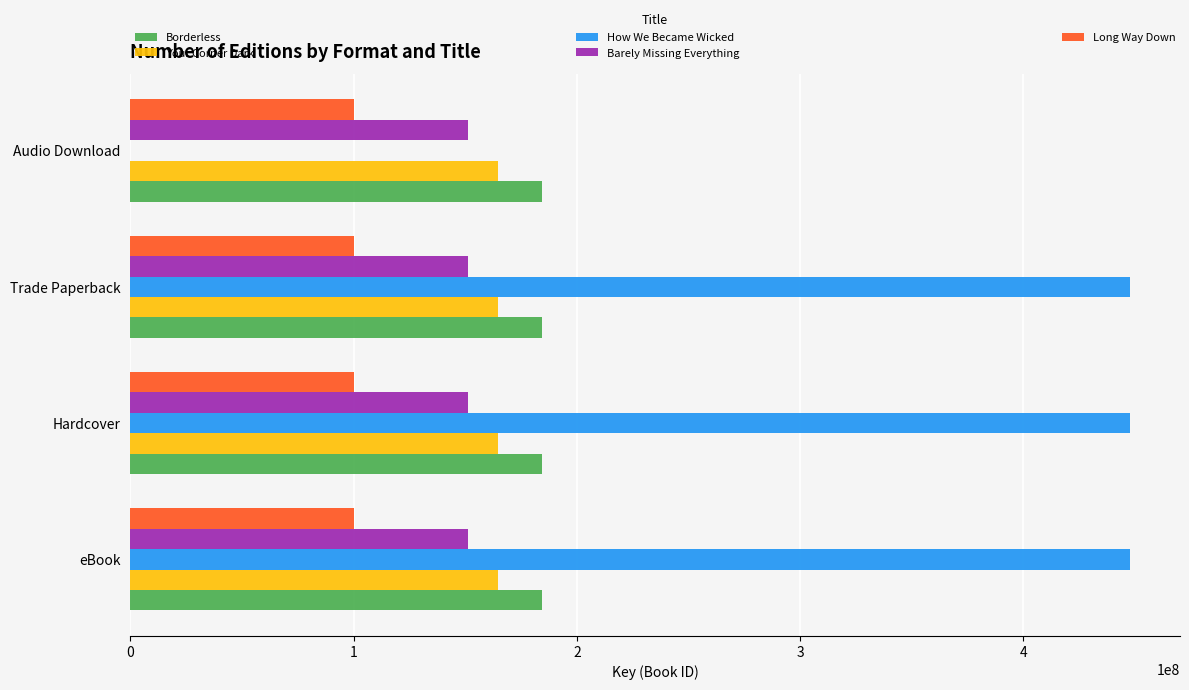

Between Trade Paperback and Audio Download, which series saw the biggest shift?

How We Became Wicked